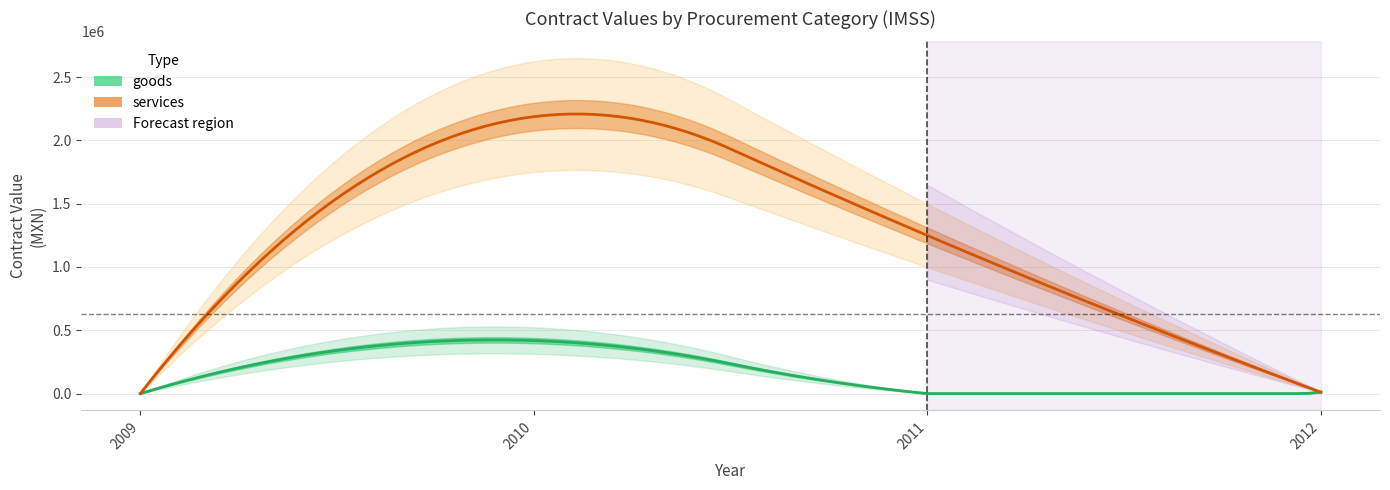

After their last crossing, which series has the higher values: goods or services?

services